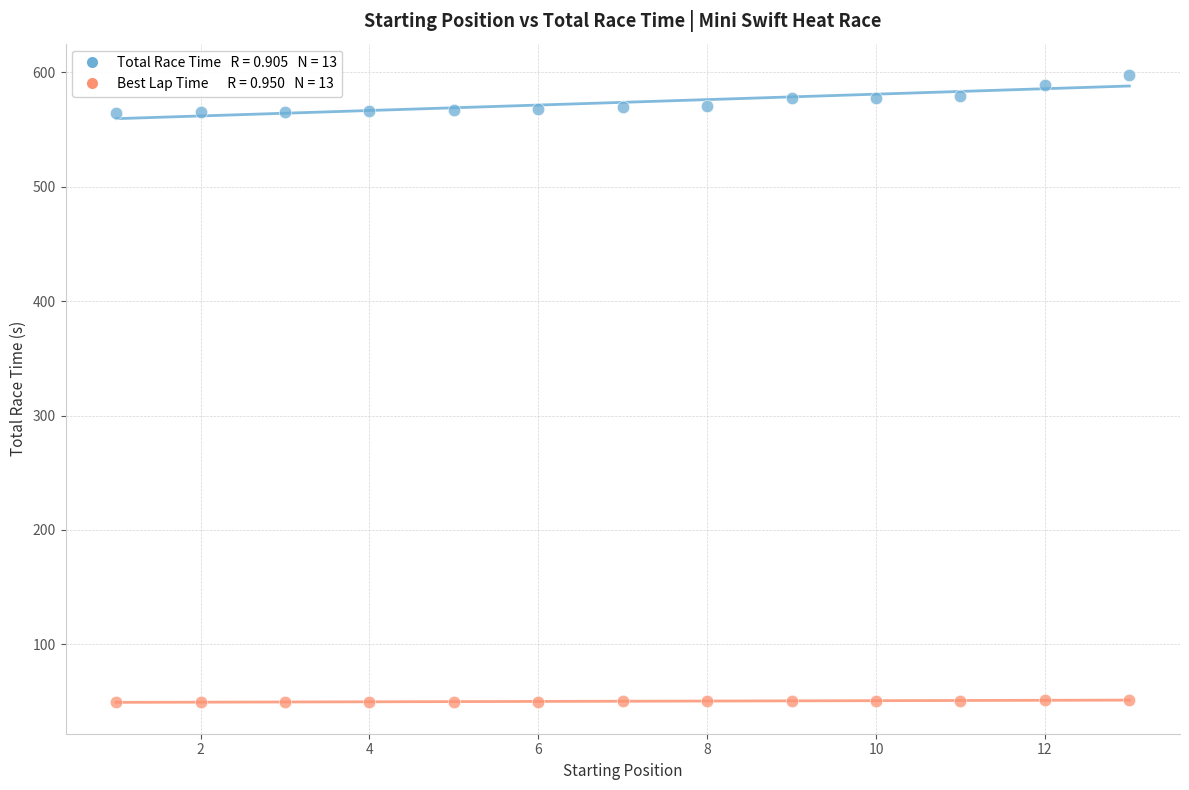

Across all data points, what is the range of Y values (max minus min)?

548.2